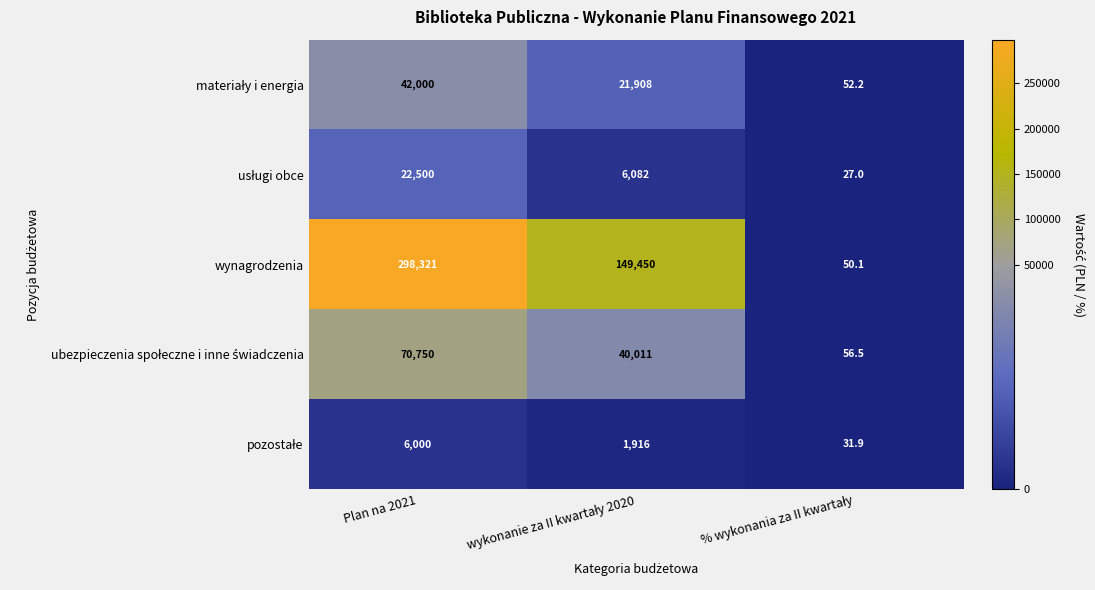

At how many categories does at least one series exceed 143605?

2